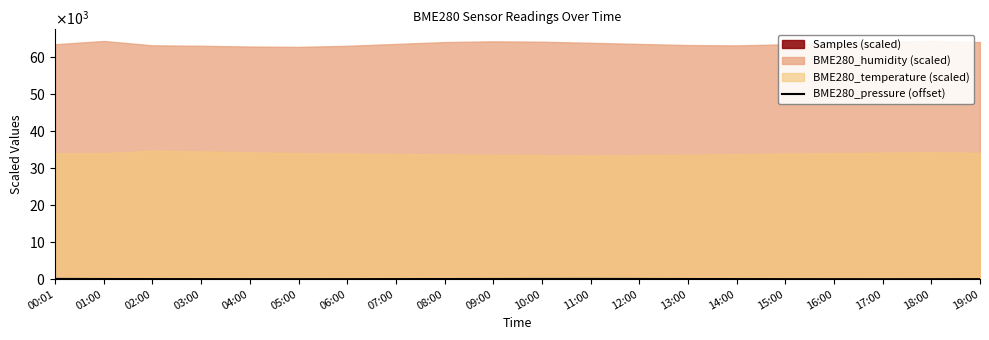

Where does the data first go above 29?

00:01